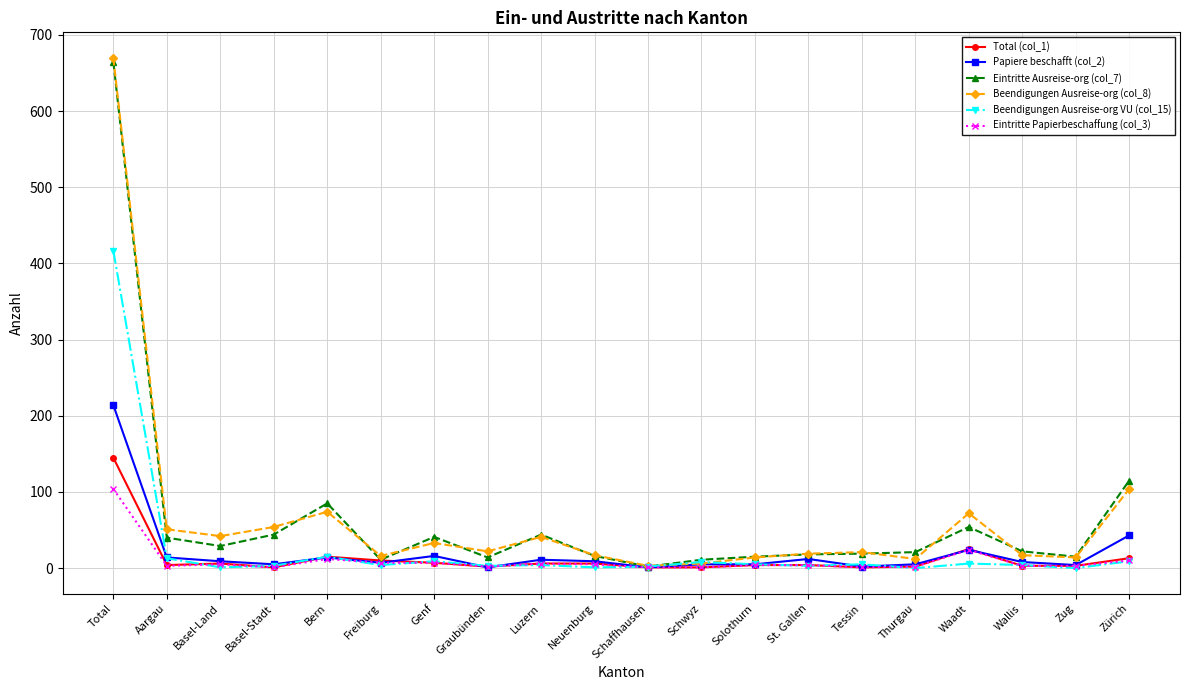

What are all the series names shown in the legend?

Total (col_1), Papiere beschafft (col_2), Eintritte Ausreise-org (col_7), Beendigungen Ausreise-org (col_8), Beendigungen Ausreise-org VU (col_15), Eintritte Papierbeschaffung (col_3)